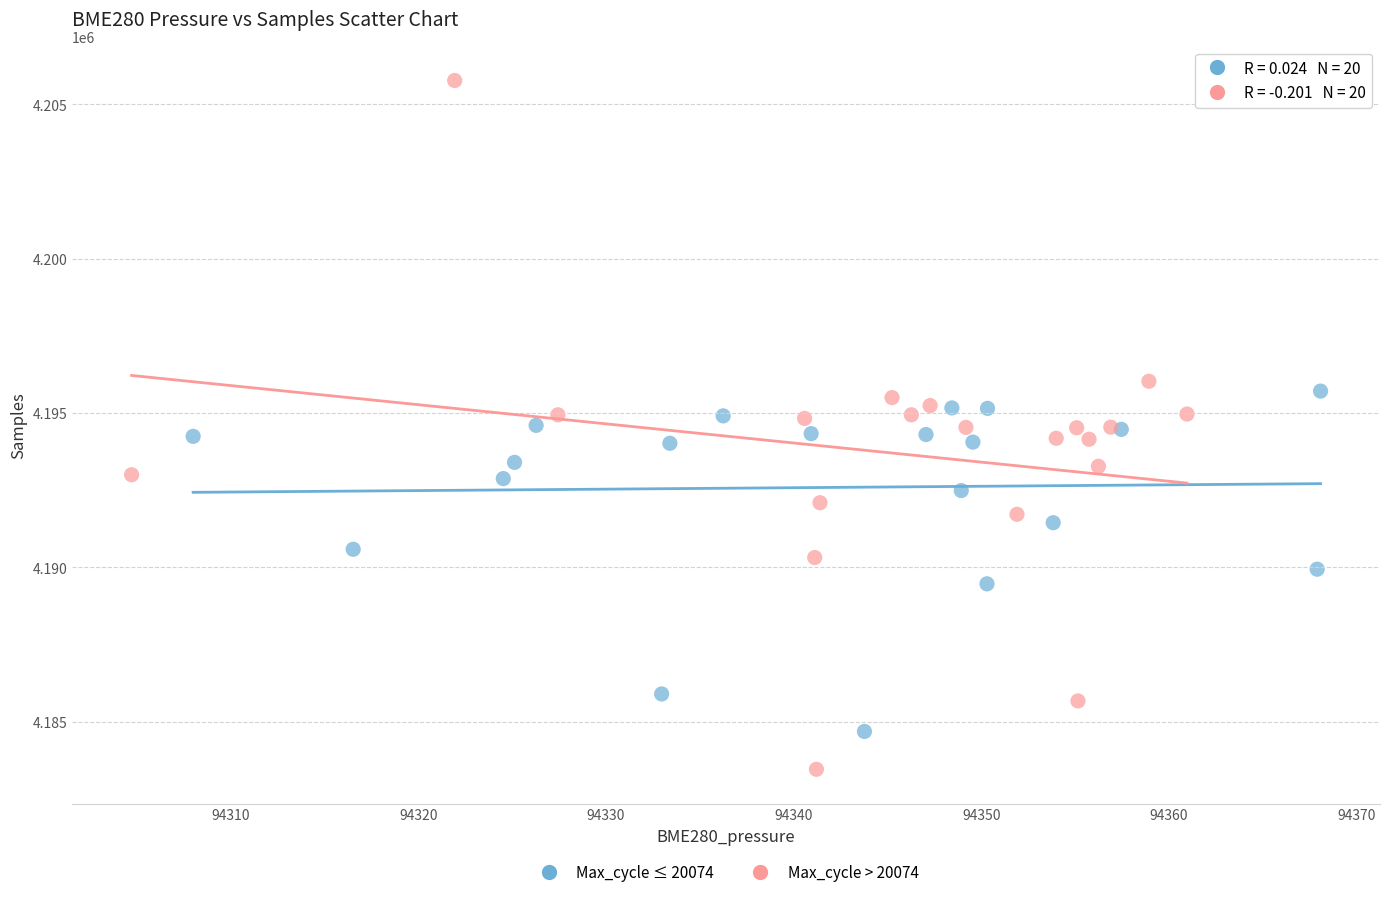

Which series reaches the maximum Y coordinate?

Max_cycle > 20074